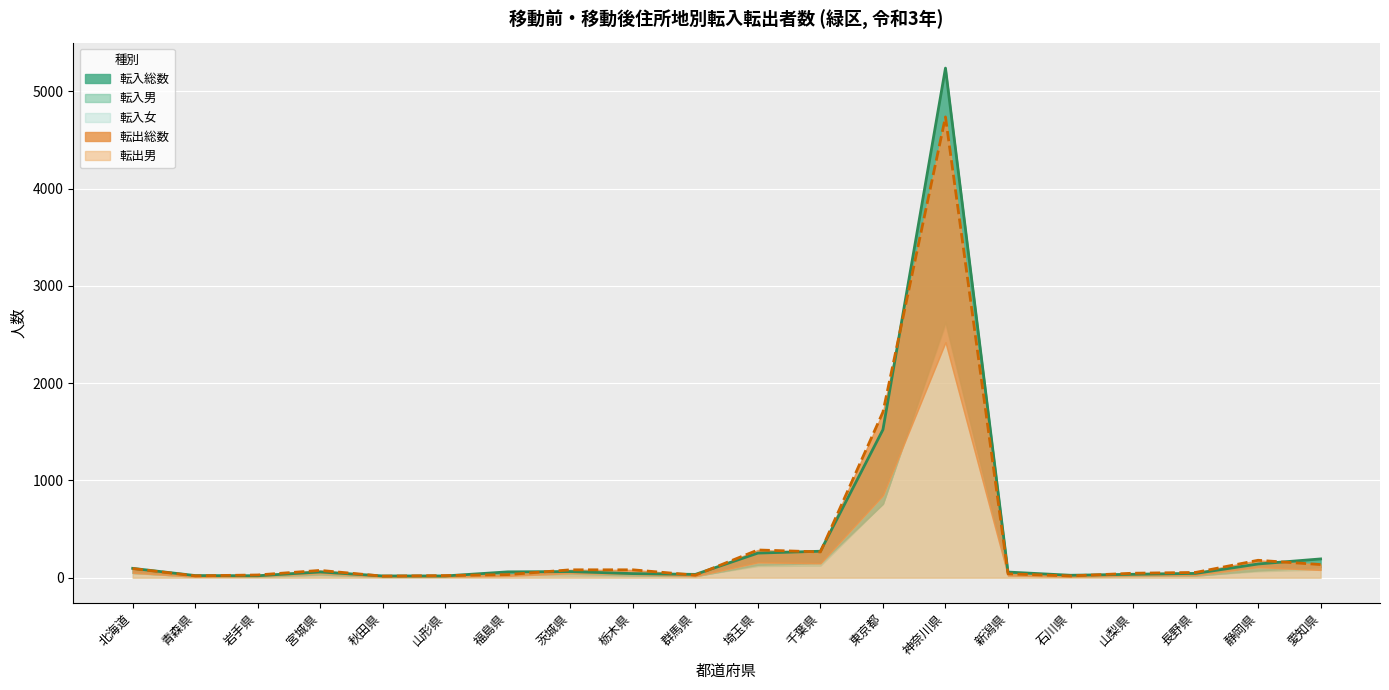

Which category has the highest value across all series?

神奈川県